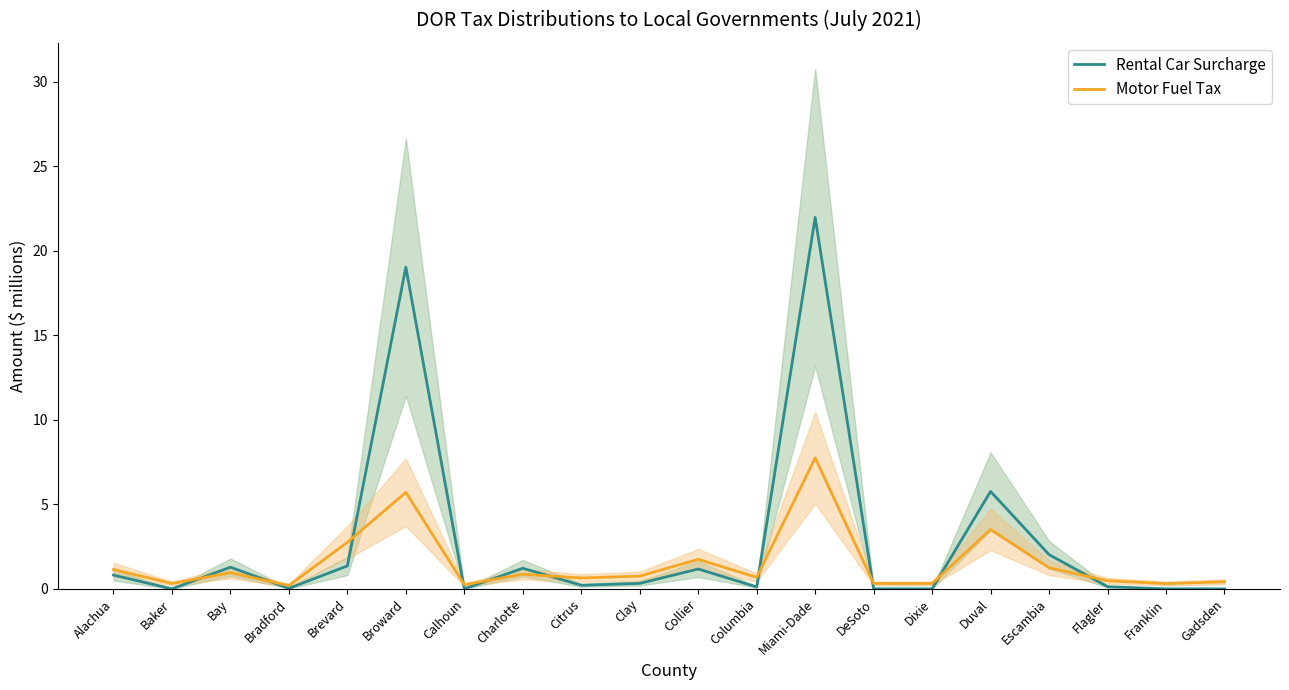

What is the value of the Motor Fuel Tax point at the 4th from the left?

0.2